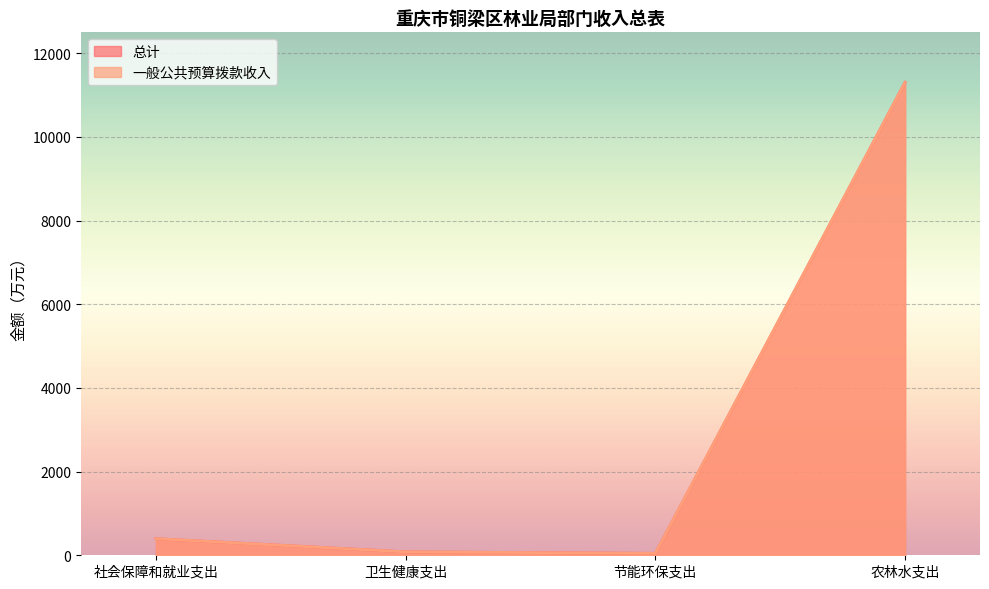

Is it true that 一般公共预算拨款收入 equals 82.3 at 卫生健康支出?

True